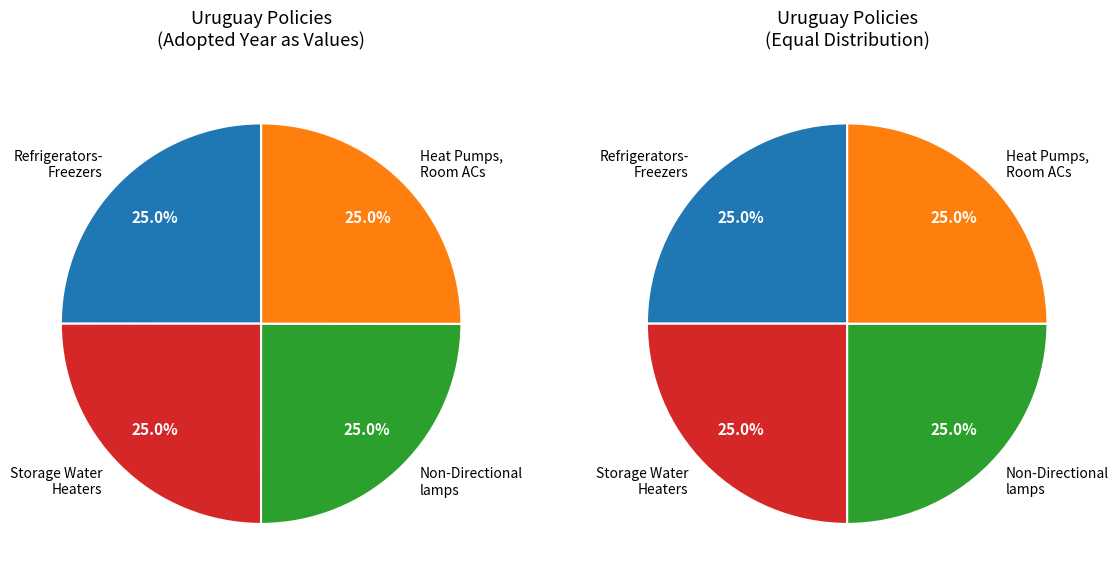

What portion of the pie excludes Non-Directional lamps?

75.0%